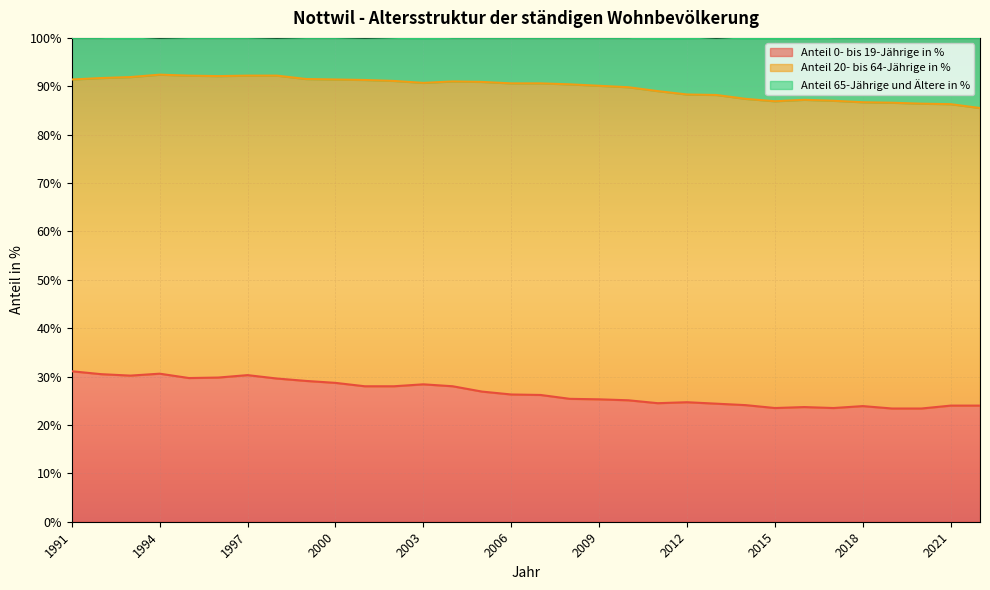

Which series has the largest range (max minus min)?

Anteil 0- bis 19-Jährige in %